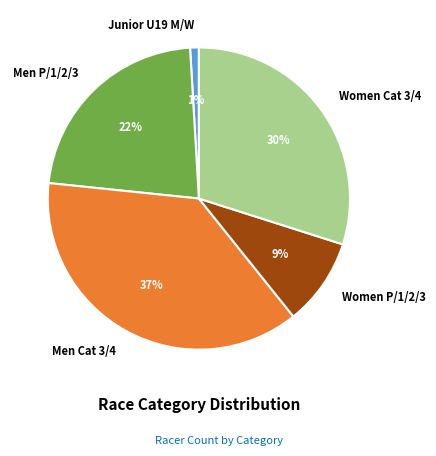

Count the number of slices in the pie.

5